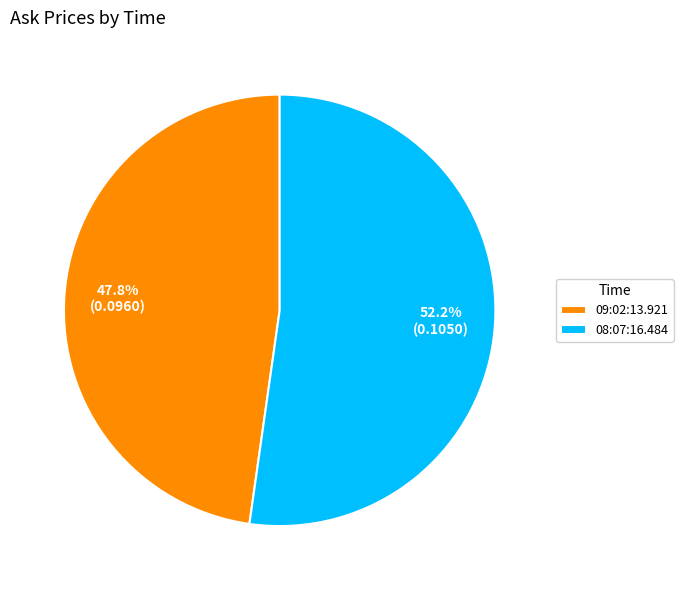

What is the smallest slice in the pie chart?

09:02:13.921